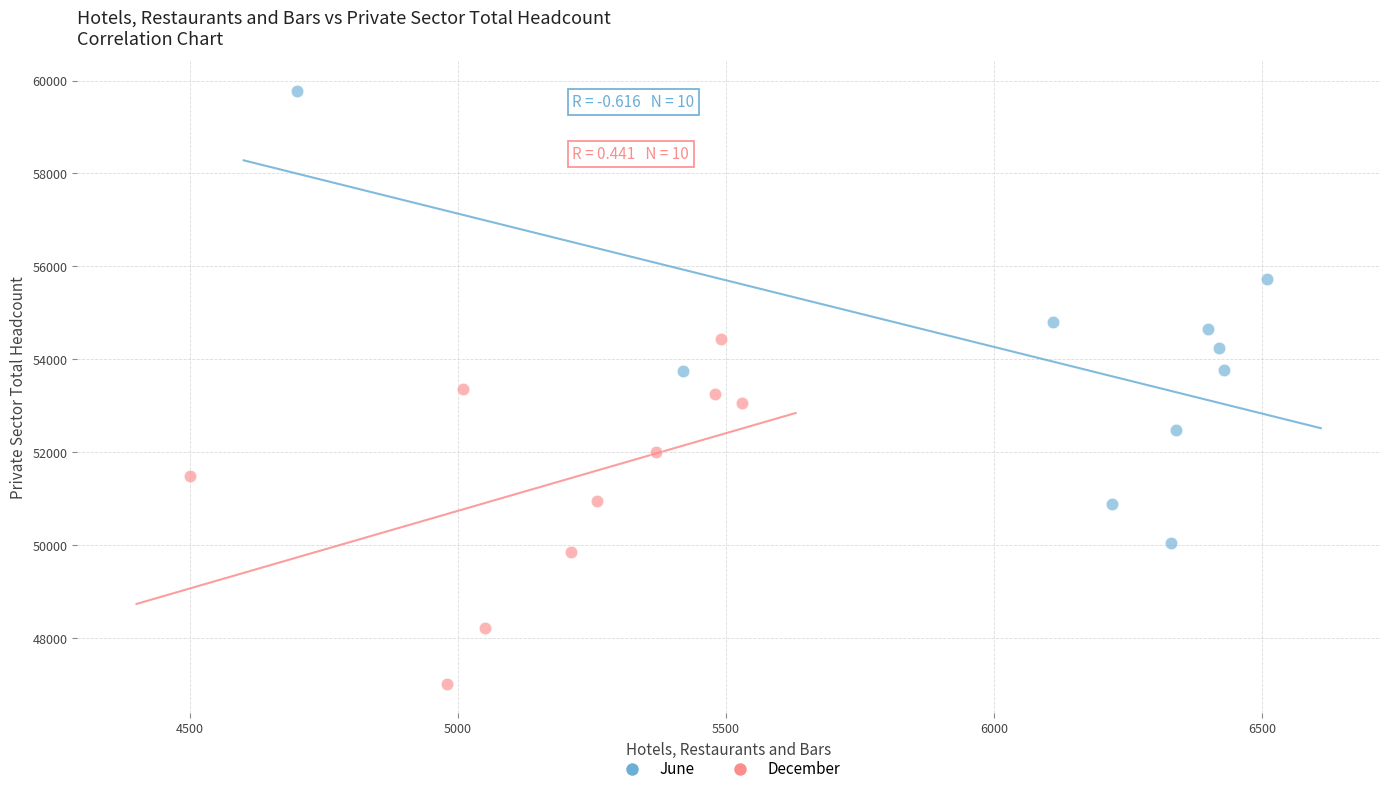

What are all the series names shown in the legend?

June, December